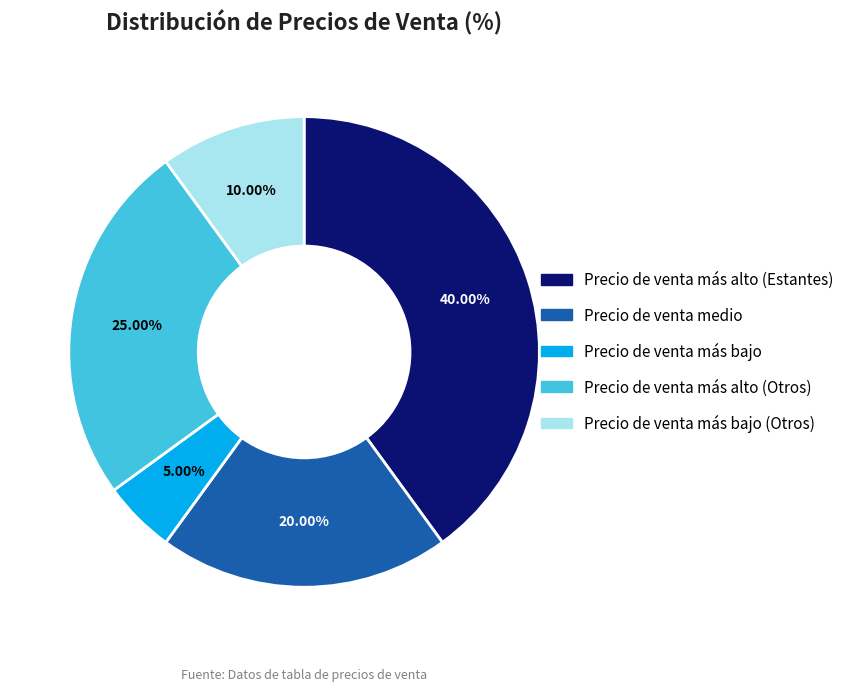

Does any single category account for the majority?

No